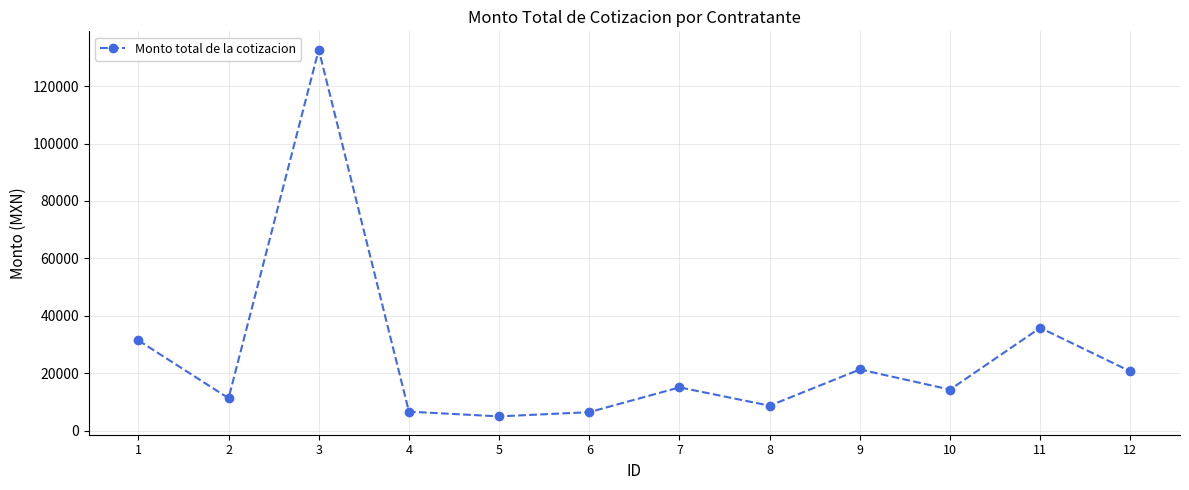

The value at 5 is 4974.1. True or false?

True